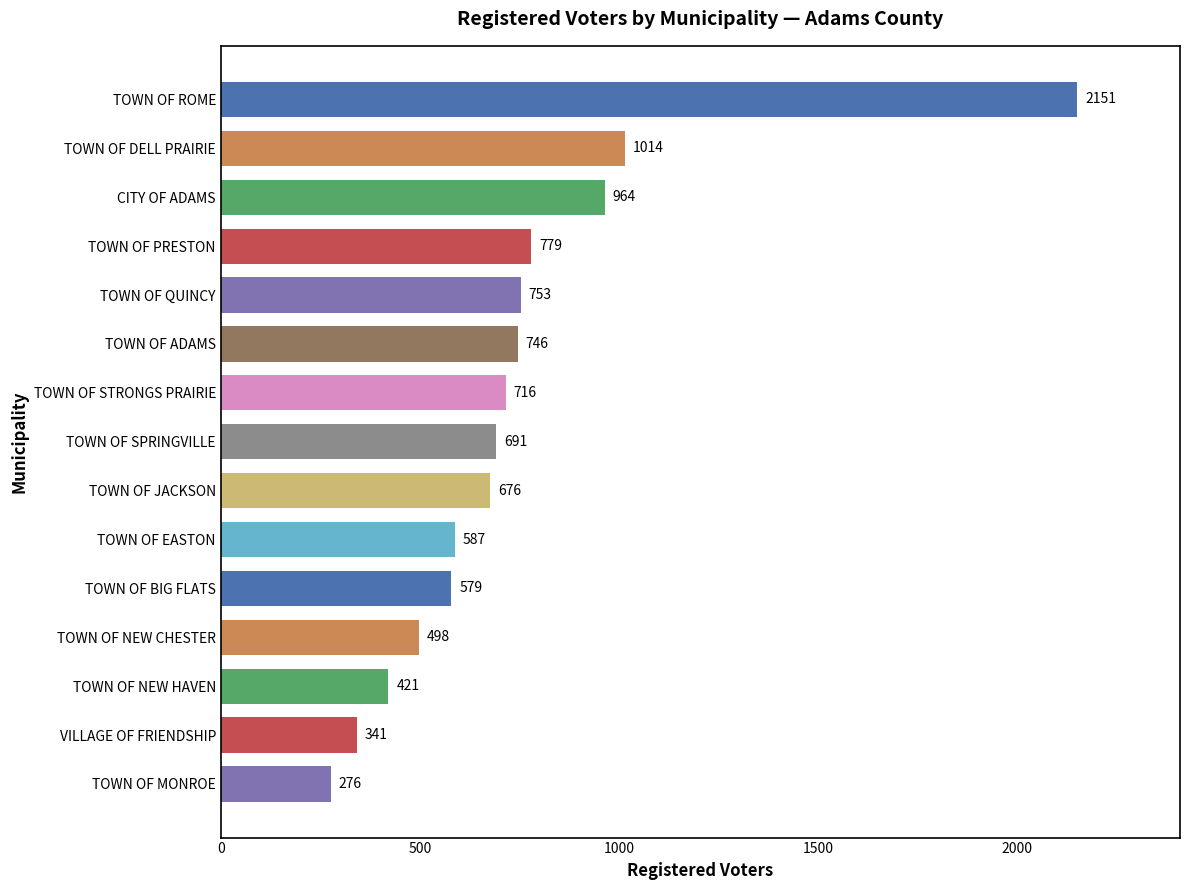

How many distinct data groups are displayed?

1